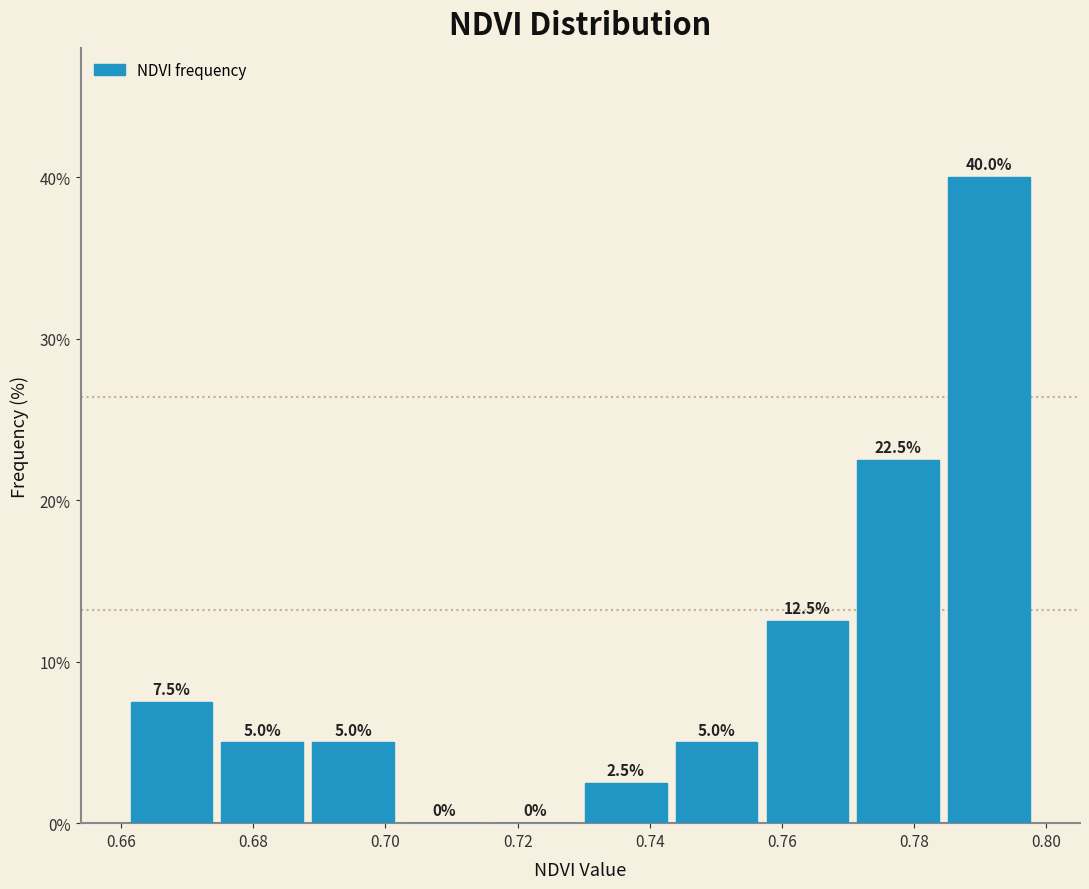

How tall is the bar that spans 0.674 to 0.688 on the x-axis? The bar edges are not printed on the chart, so give them approximately, as read against the axis.

5.0